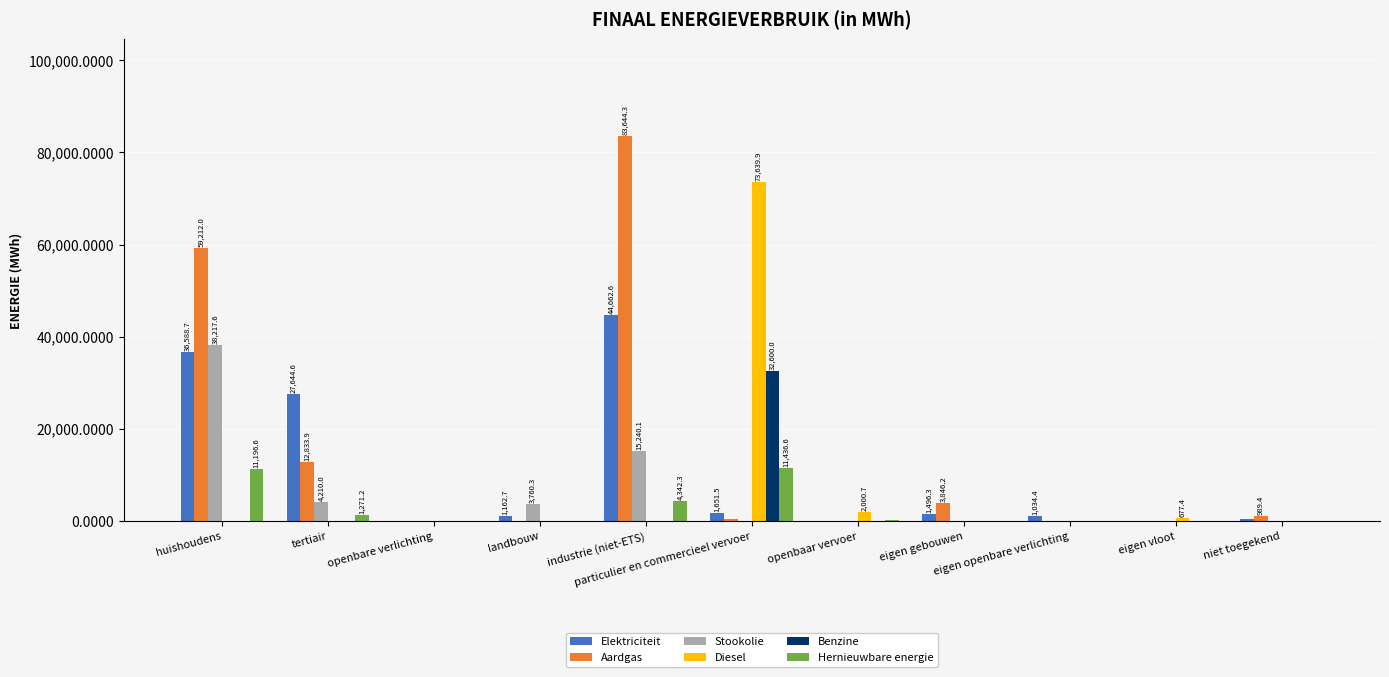

What is the average value of the Stookolie series?

5584.4